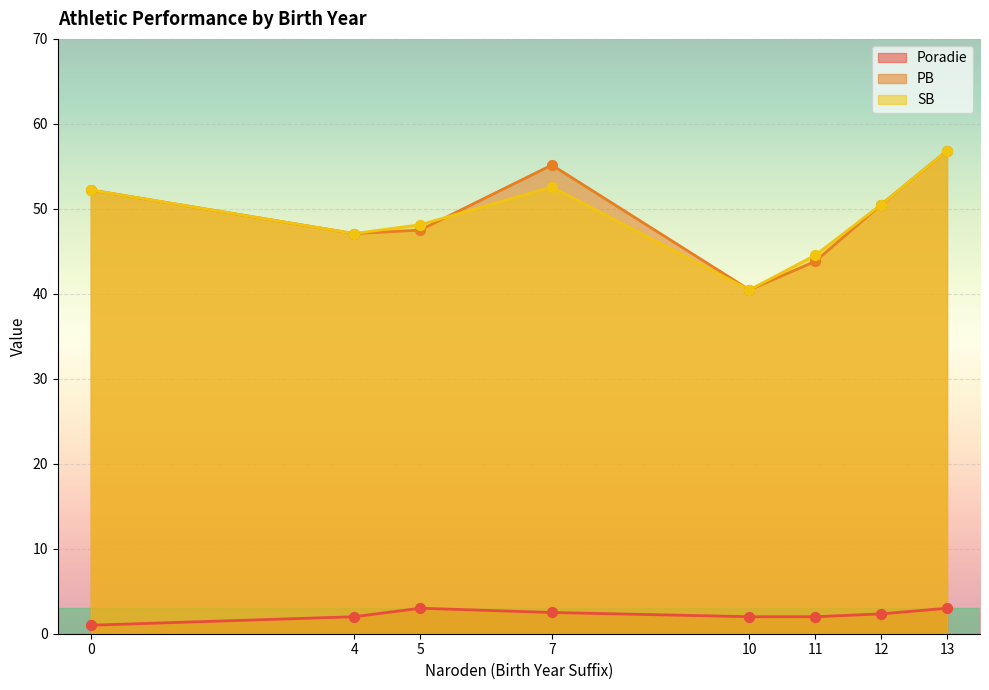

At how many categories does at least one series exceed 20?

8